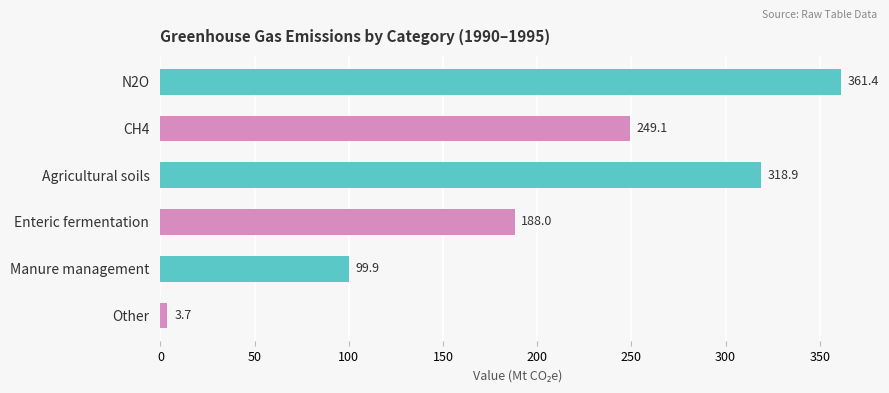

Which has a higher value, Agricultural soils or Other?

Agricultural soils